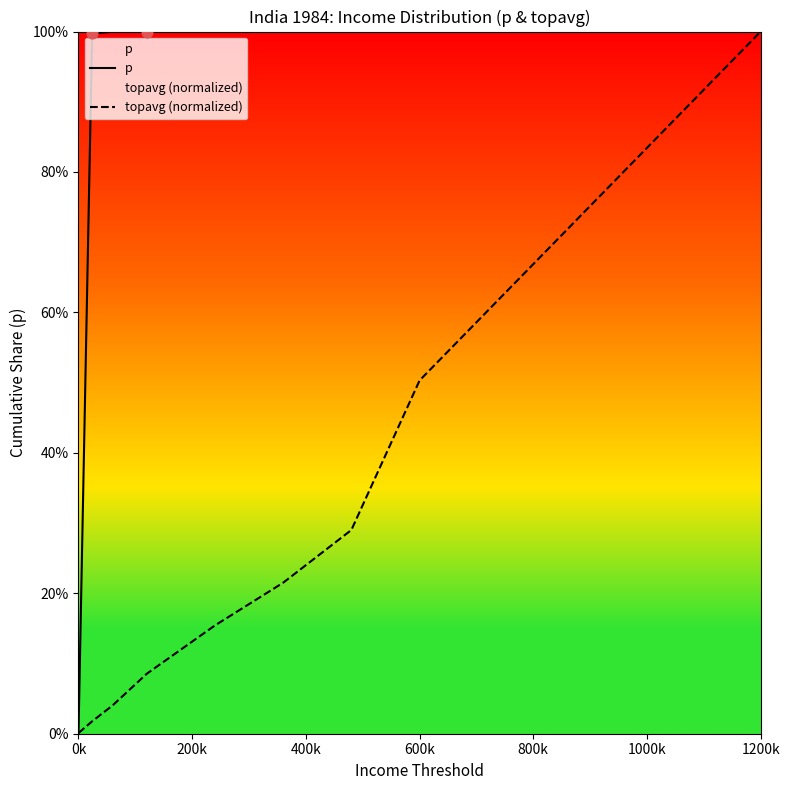

At how many categories does at least one series exceed 0?

9